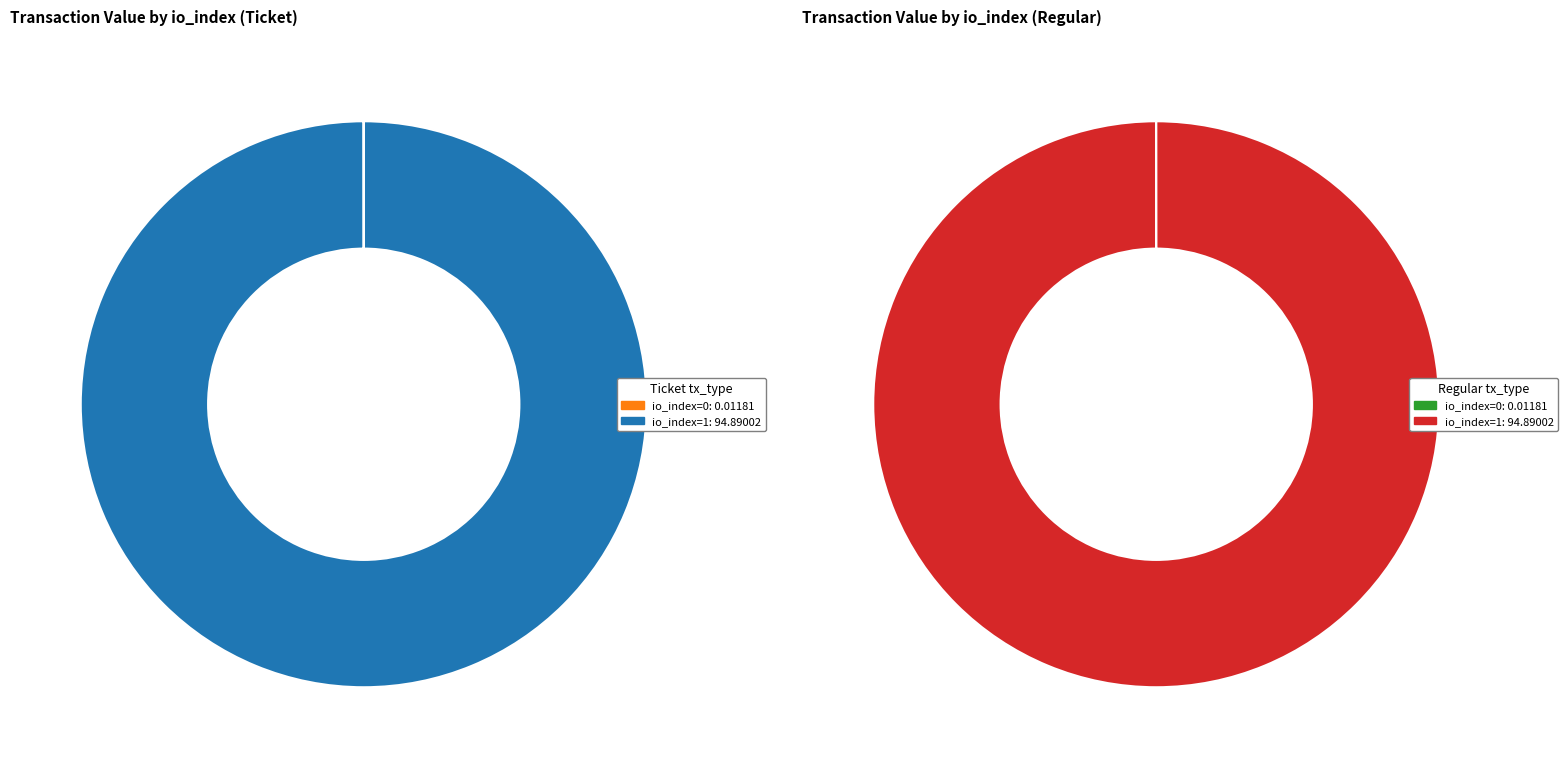

True or false: io_index=0 accounts for 0% of the total.

True